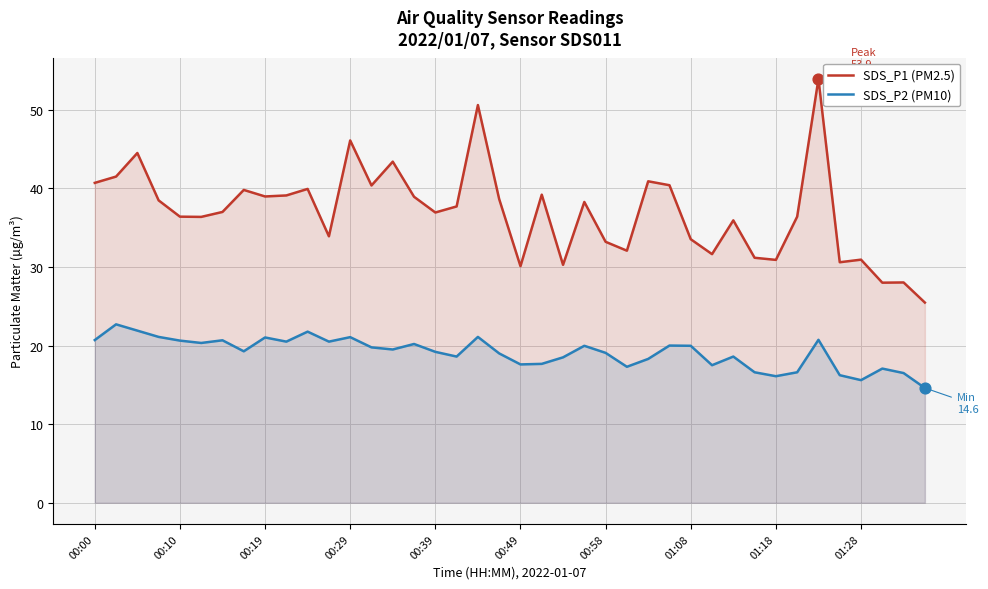

Which series reaches the maximum Y coordinate?

SDS_P1 (PM2.5)